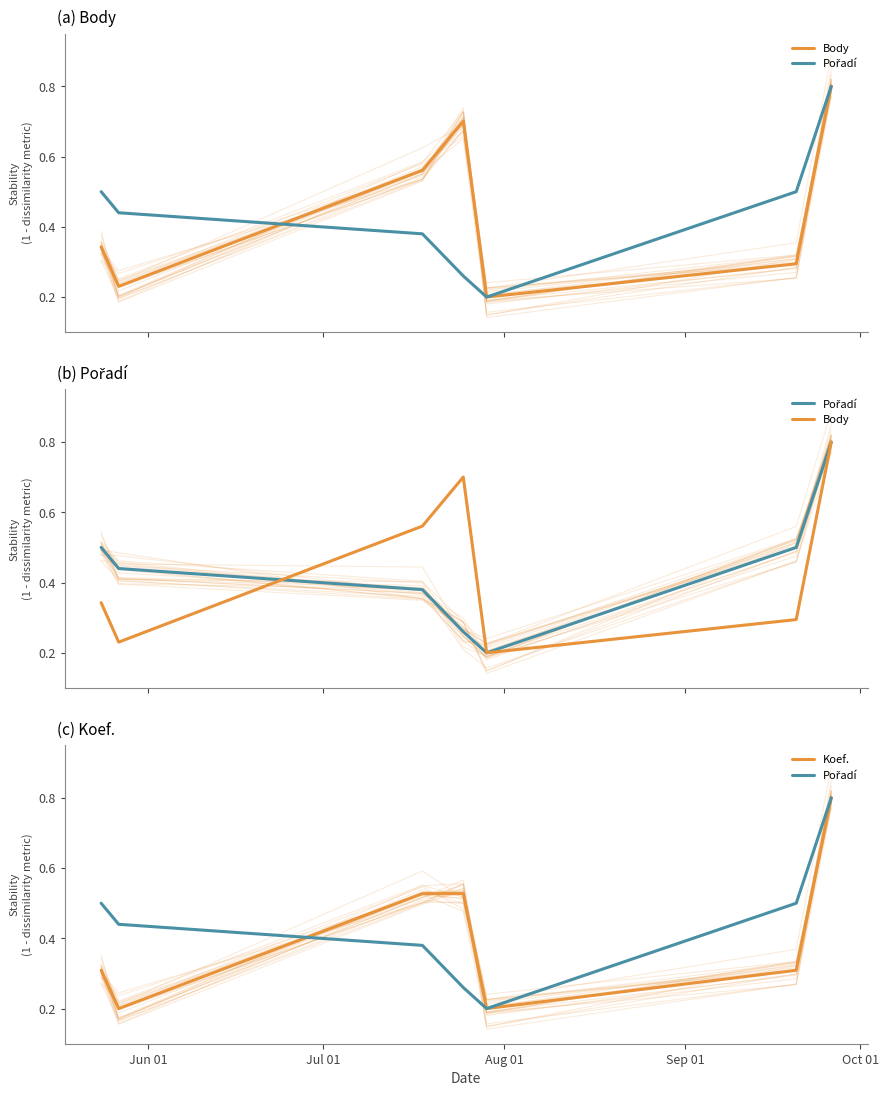

The Pořadí series shows 0.1 at Oct 01. True or false?

False